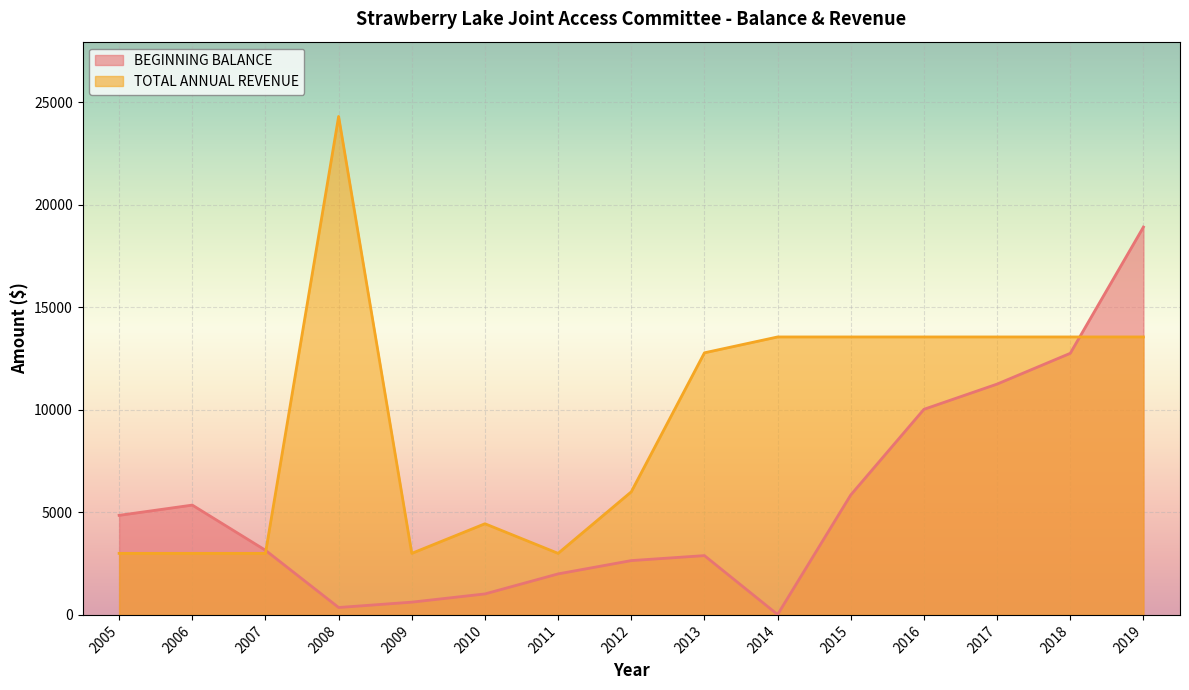

In TOTAL ANNUAL REVENUE, how many points are higher than both neighbors (excluding endpoints)?

2